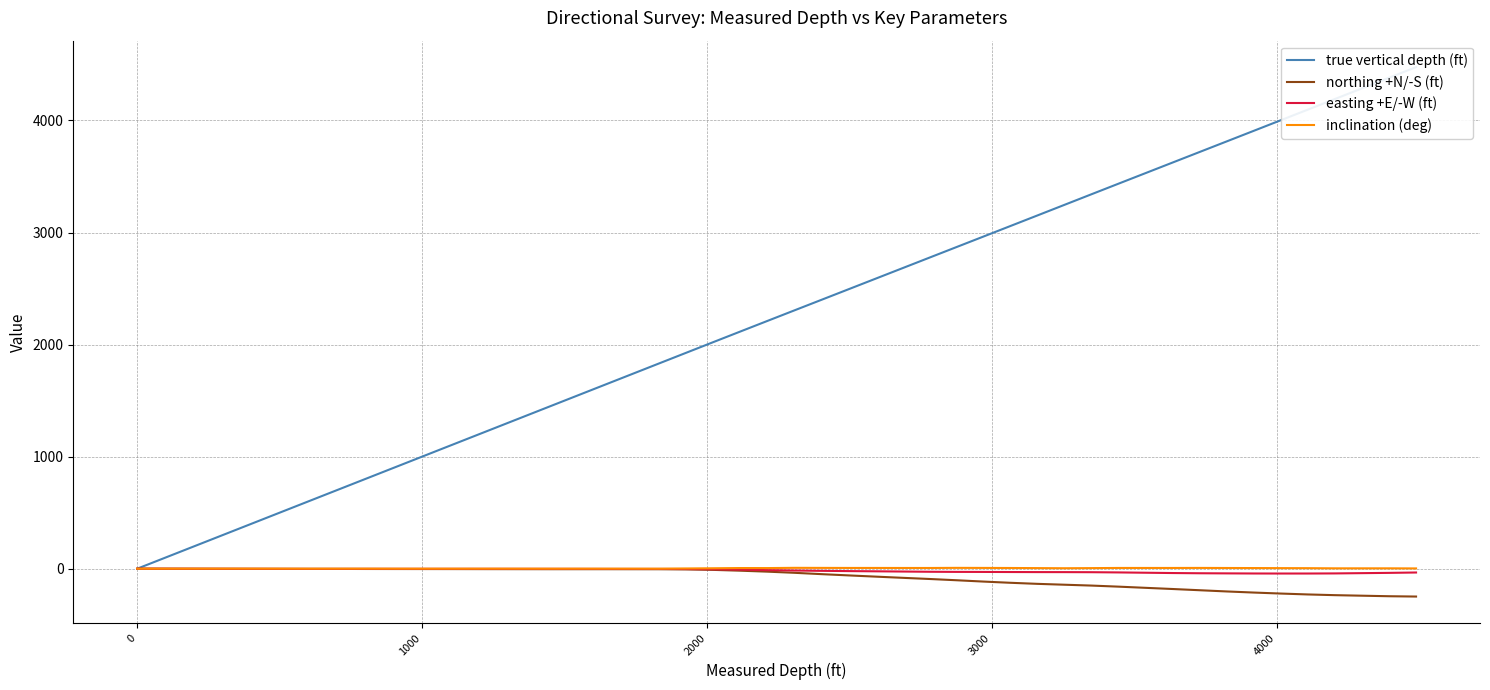

Reading left to right, list all the values displayed in this chart.

true vertical depth (ft): 0.0	340.0	609.0	716.0	809.0	902.0	1088.0	1274.0	1460.0	1553.0	1645.0	1737.0	1832.0	1927.0	2021.8	2116.5	2211.0	2305.4	2398.6	2492.9	2587.2	2681.6	2776.0	2869.3	2963.6	3058.0	3152.5	3247.2	3341.9	3436.4	3530.7	3625.1	3719.4	3813.8	3908.3	4001.9	4096.6	4191.3	4381.0	4475.9
northing +N/-S (ft): 0.0	-1.4	-2.1	-2.2	-2.6	-3.0	-3.4	-4.0	-4.5	-4.4	-4.4	-4.7	-4.9	-6.3	-10.6	-17.8	-26.4	-36.7	-48.5	-59.8	-70.7	-81.4	-91.8	-103.0	-114.9	-125.8	-135.3	-143.0	-150.7	-160.3	-170.8	-181.3	-192.3	-203.2	-213.0	-221.8	-229.8	-236.2	-245.8	-248.6
easting +E/-W (ft): 0.0	-1.1	-1.8	-1.7	-1.4	-1.2	-1.2	-1.3	-1.4	-1.6	-2.0	-2.1	-2.1	-3.0	-5.4	-8.8	-12.7	-16.2	-19.1	-21.4	-23.3	-25.3	-27.4	-28.5	-28.9	-29.7	-30.4	-30.6	-31.3	-33.3	-36.1	-38.8	-40.7	-41.7	-42.8	-43.1	-43.0	-42.1	-37.3	-34.0
inclination (deg): 0.0	0.6	0.2	0.3	0.4	0.1	0.1	0.3	0.0	0.2	0.3	0.2	0.0	2.1	3.8	5.8	5.5	7.7	7.2	6.7	6.7	6.5	6.4	7.5	6.9	6.3	5.2	4.1	5.2	6.6	6.5	6.6	6.9	6.3	5.7	5.1	4.7	3.2	3.2	2.4